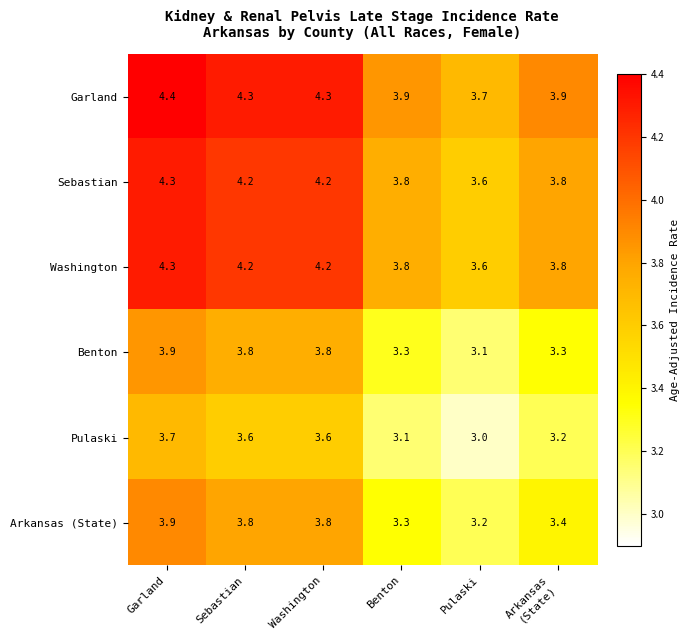

Read the Garland value at Sebastian.

4.3